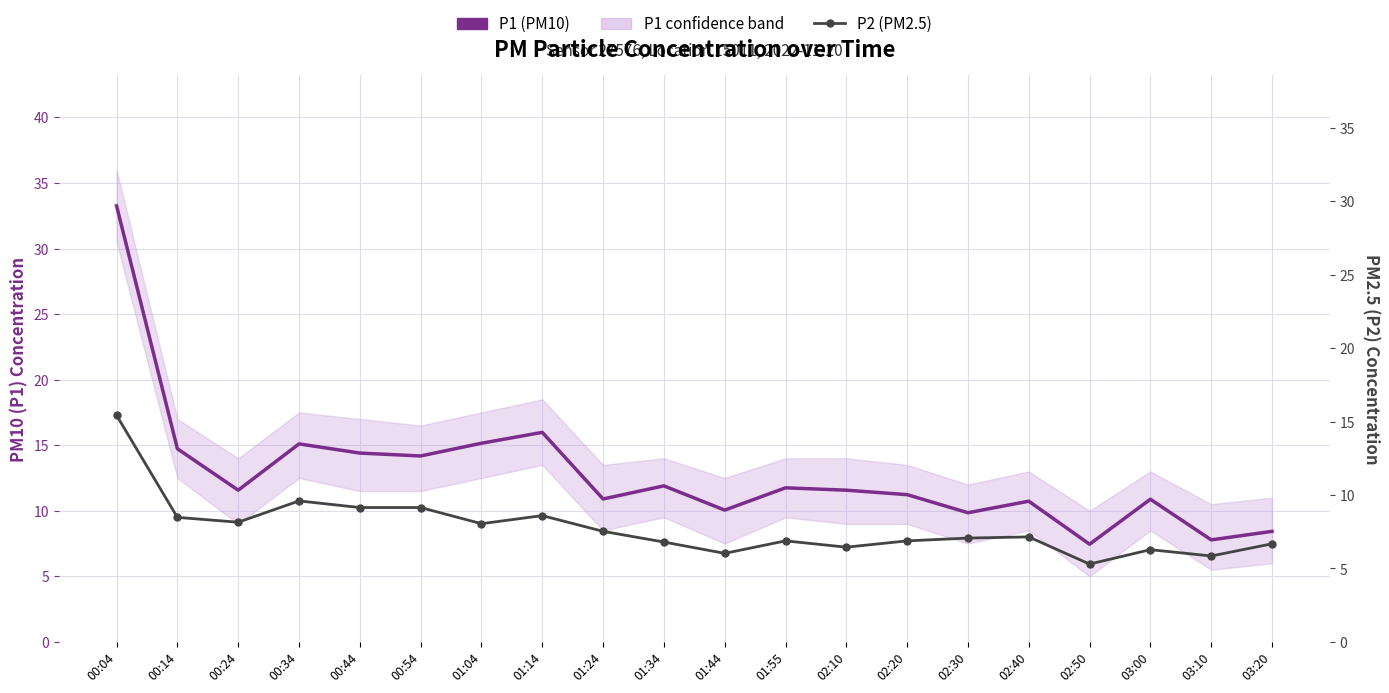

How many lines are shown in the chart?

2